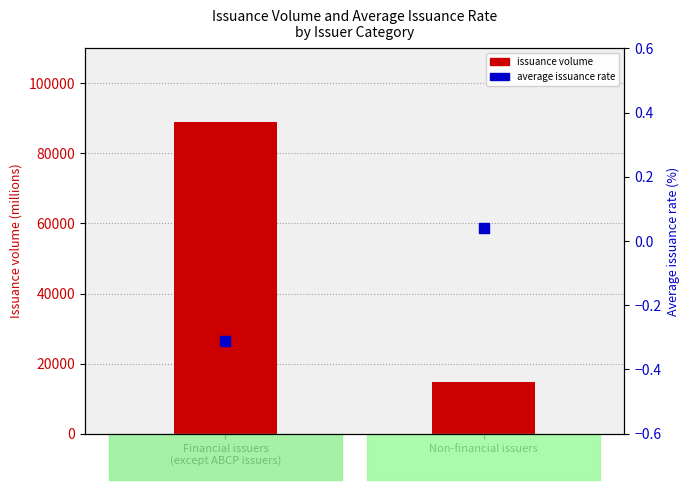

Which series reaches the maximum Y coordinate?

issuance volume